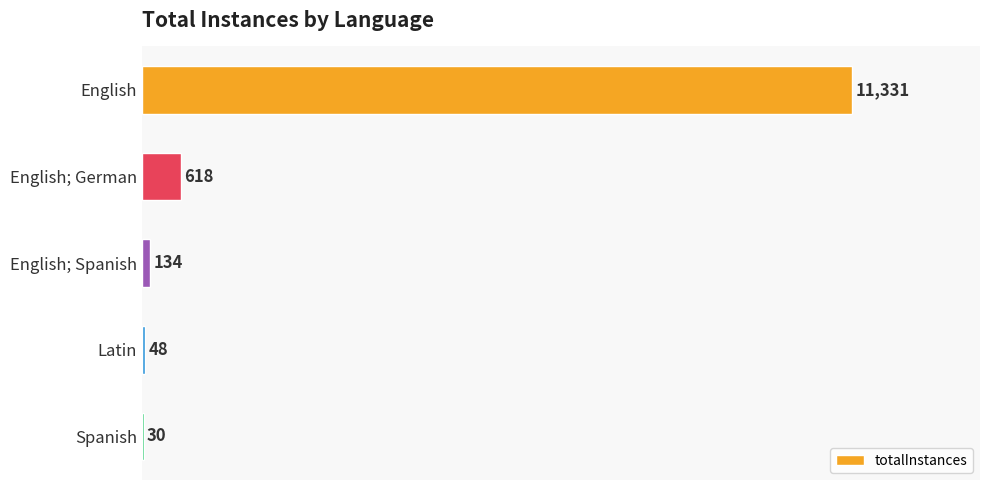

The value at English; Spanish is 134. True or false?

True